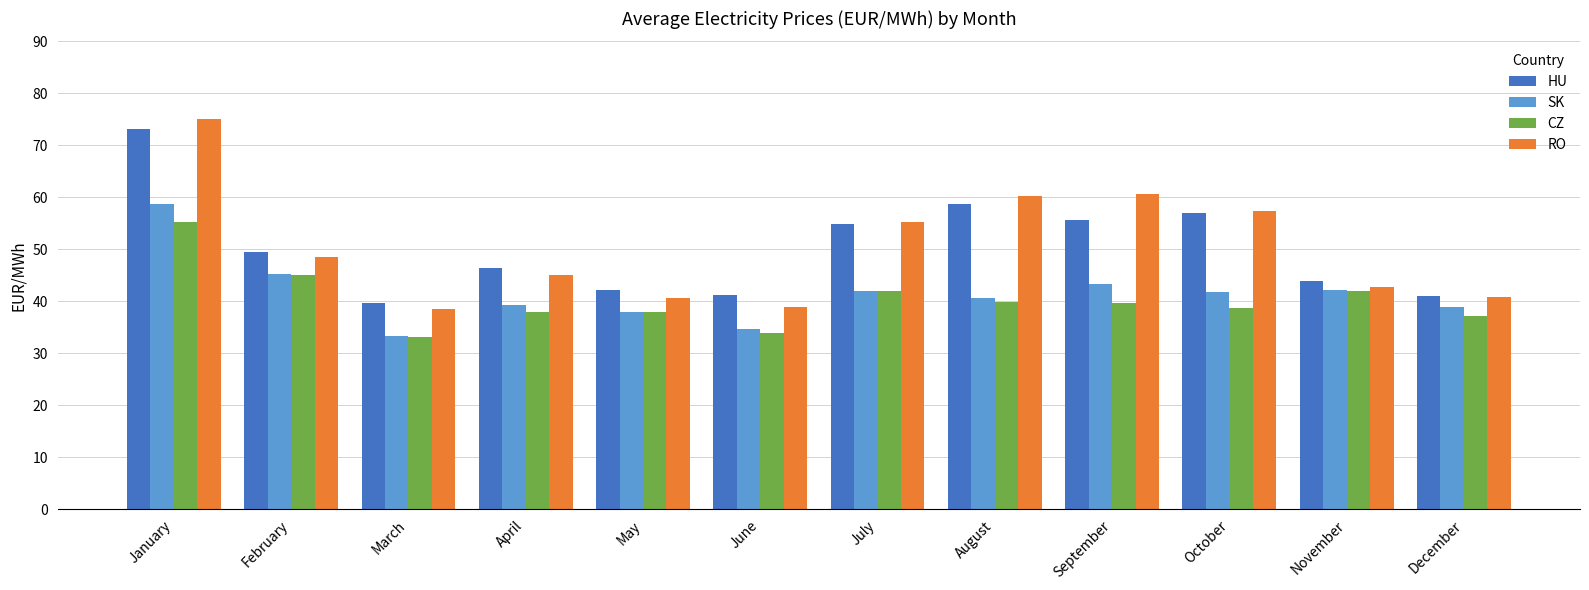

What is the average value of the RO series?

50.3